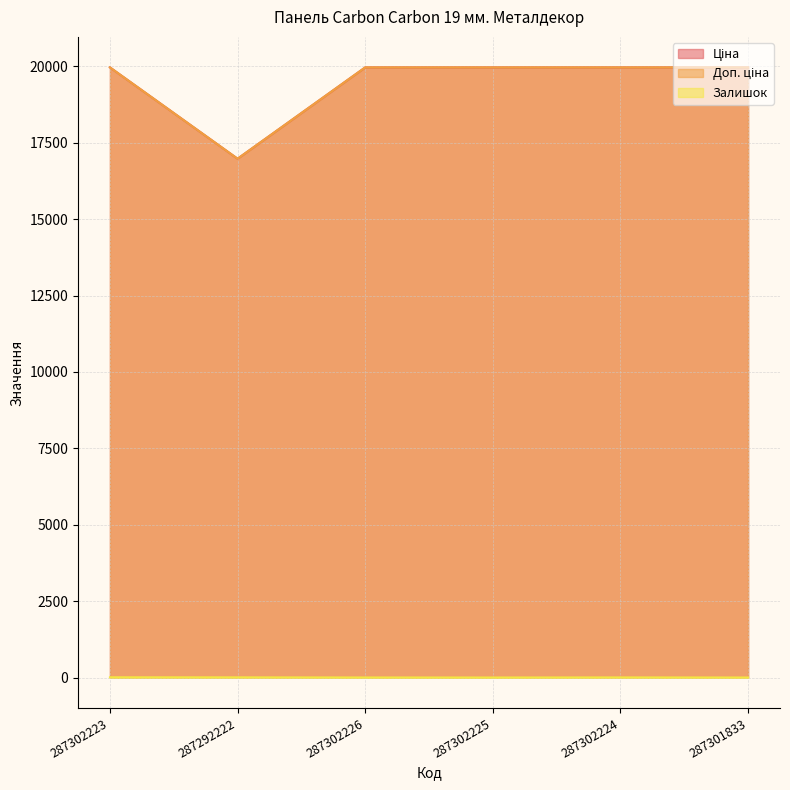

What is the value of the Ціна point at the 3rd from the left?

19964.2